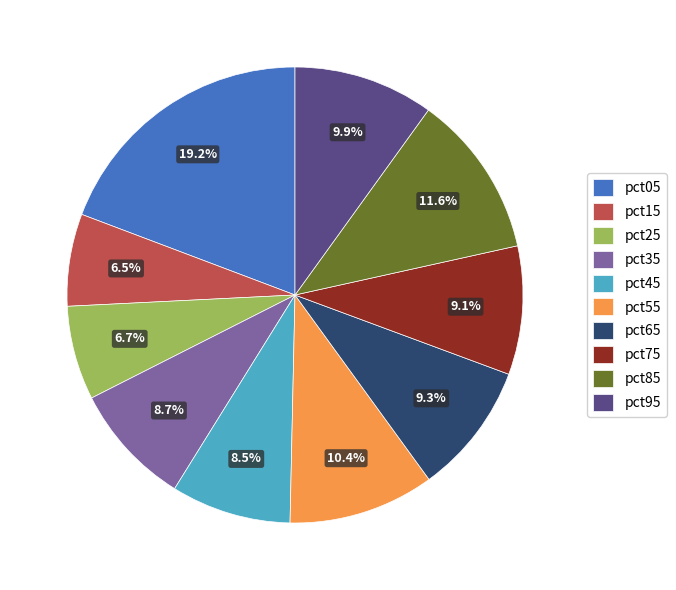

How many slices are in this pie chart?

10